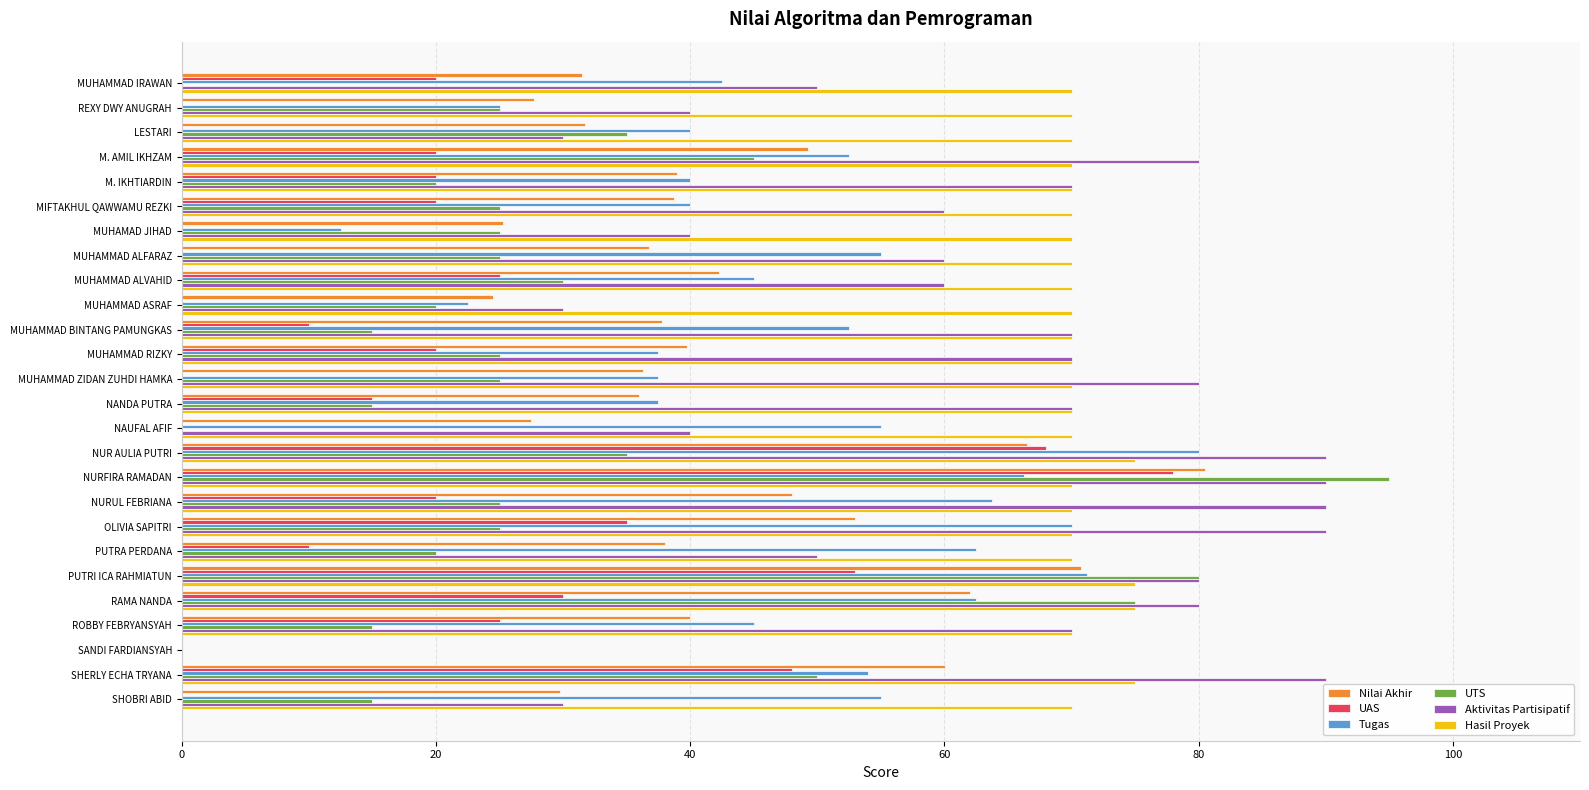

True or false: Nilai Akhir has a value of 38.8 at MIFTAKHUL QAWWAMU REZKI.

True